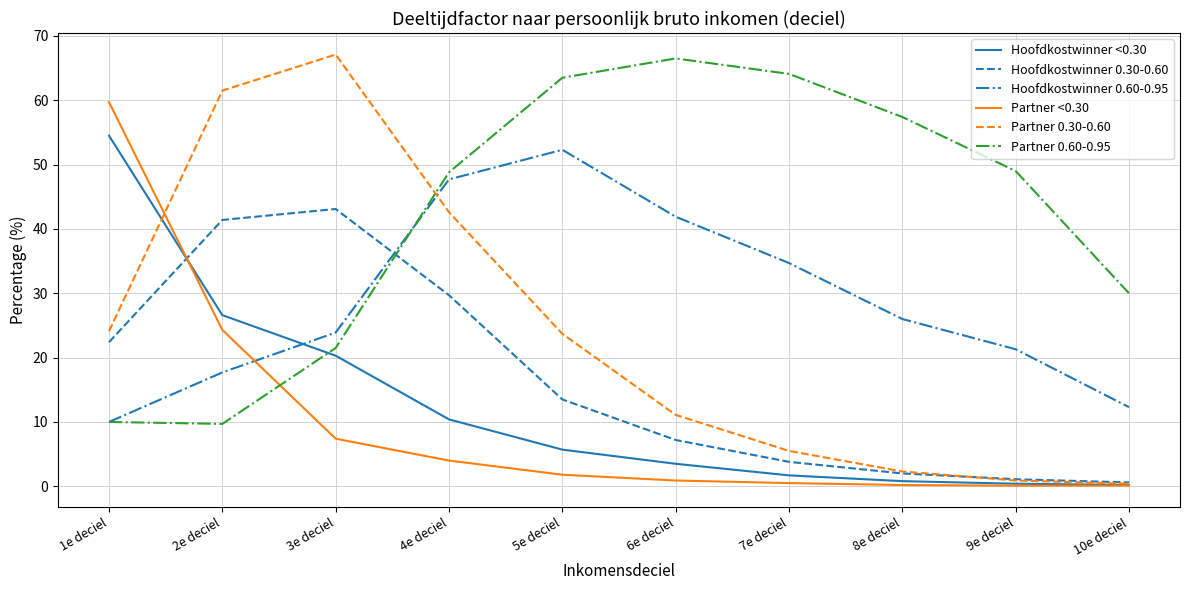

How many interior local peaks does the Hoofdkostwinner 0.30-0.60 series have?

1